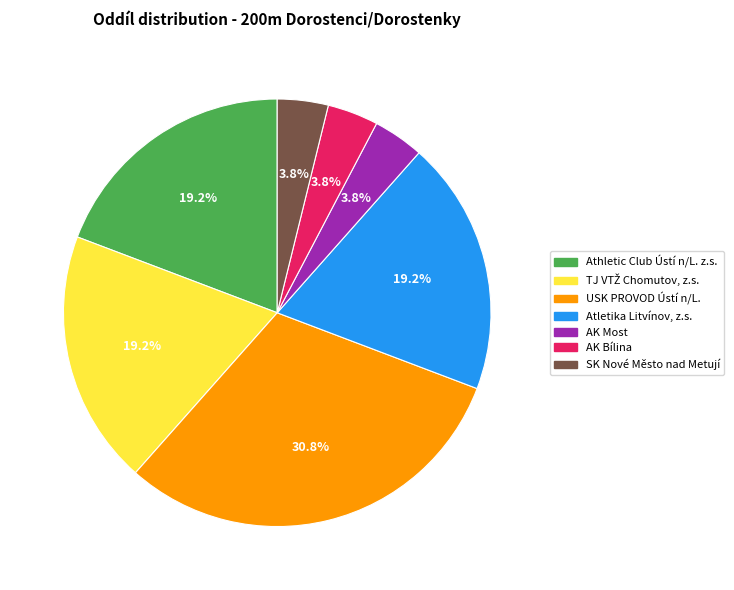

Approximately how many times larger is the value at AK Bílina compared to AK Most?

1.0